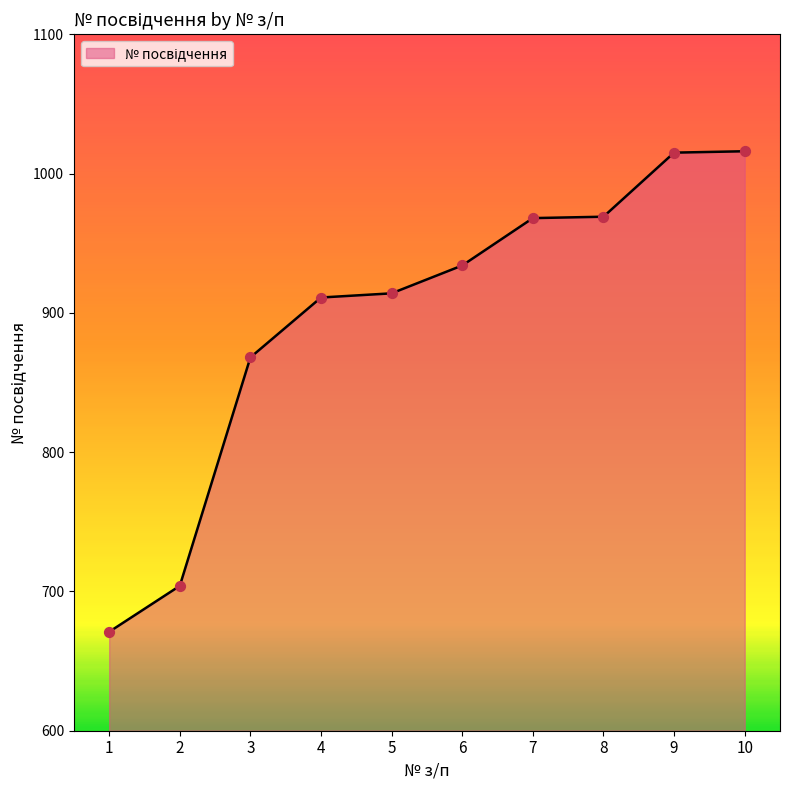

What is the change in value from 5 to 7?

+54